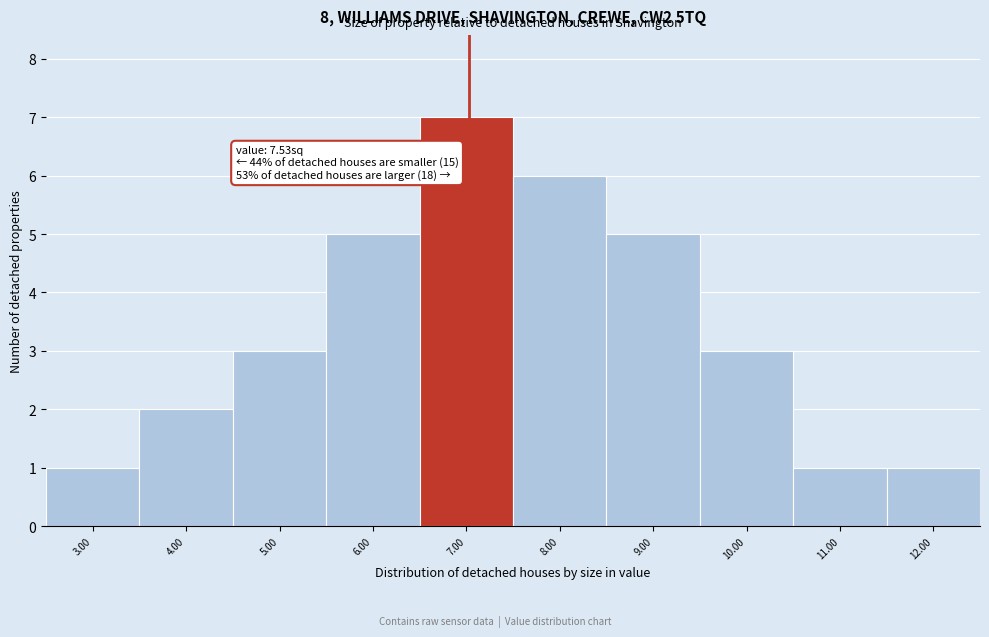

Reading right to left, what are all the values shown in this chart?

1	1	3	5	6	7	5	3	2	1